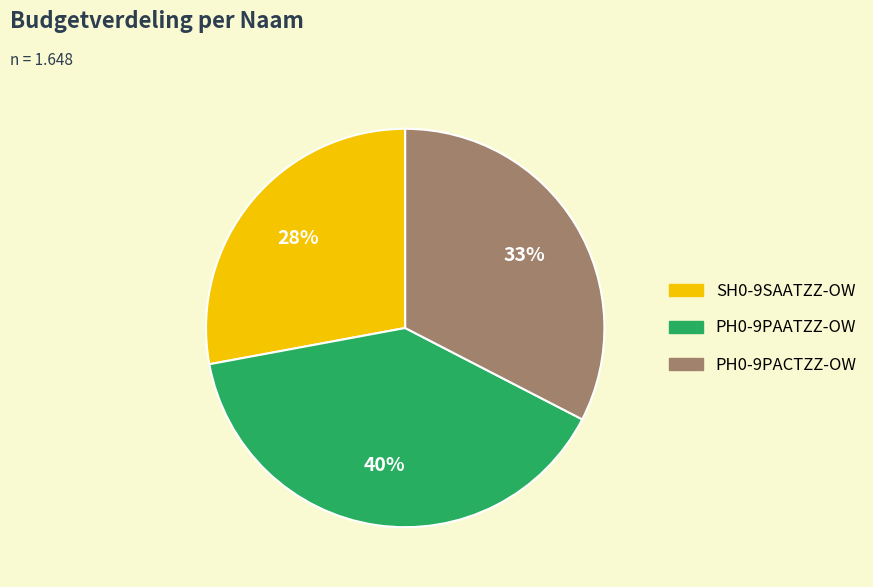

Which category has the biggest portion of the pie?

PH0-9PAATZZ-OW